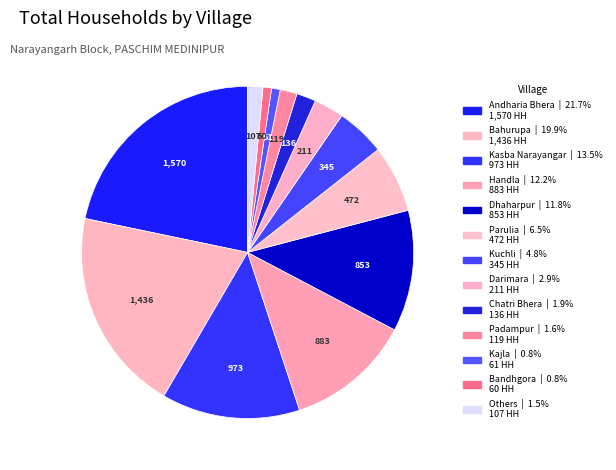

How many slices are in this pie chart?

13